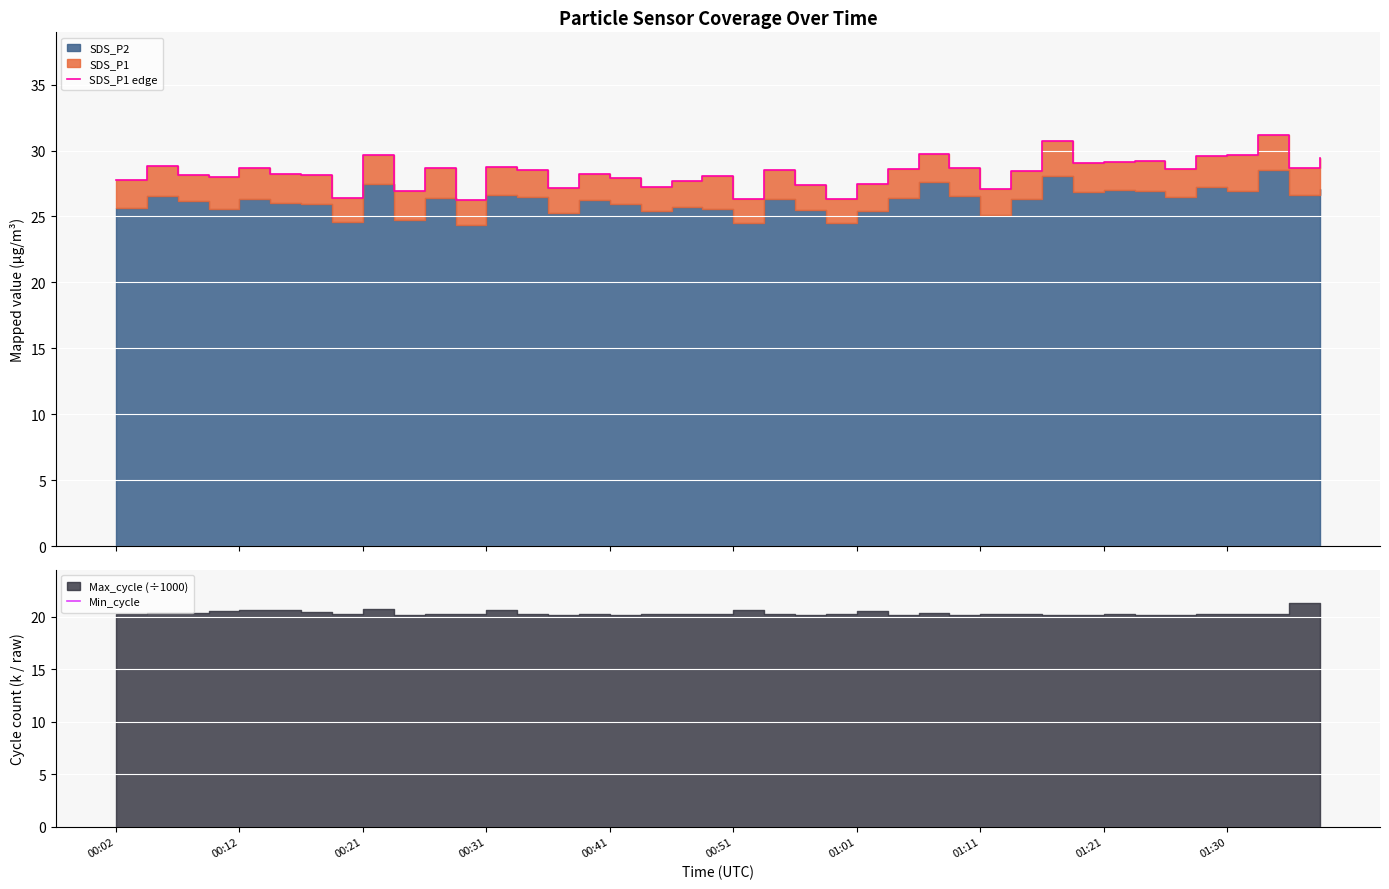

What is the sum of the SDS_P1 edge values at 23 and 27?

55.0